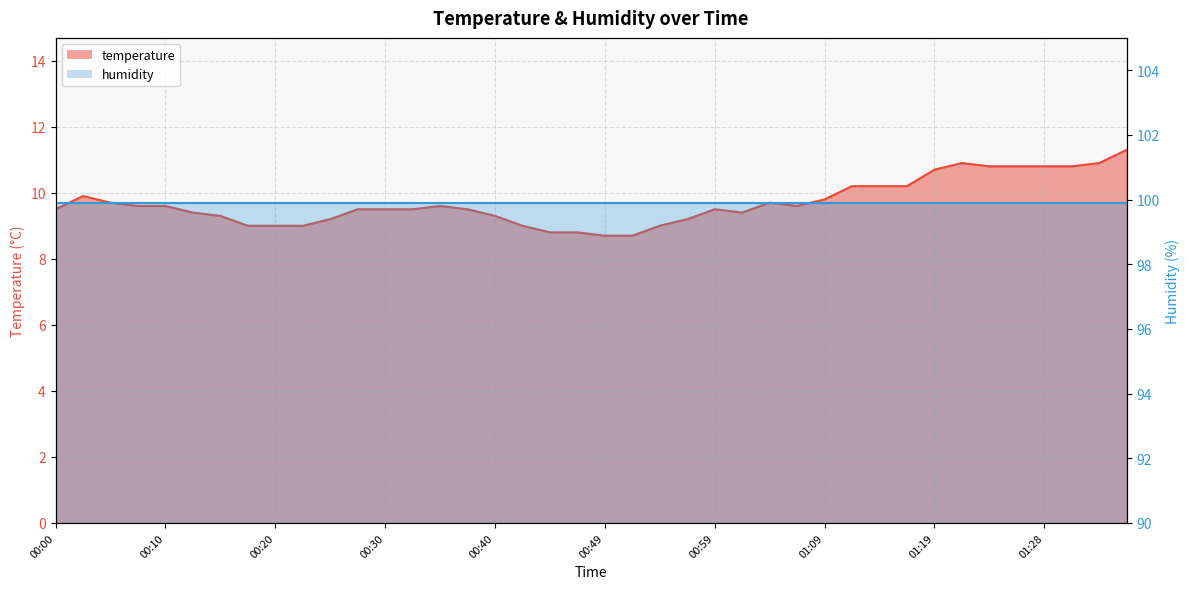

What is the sum of all values?

387.9